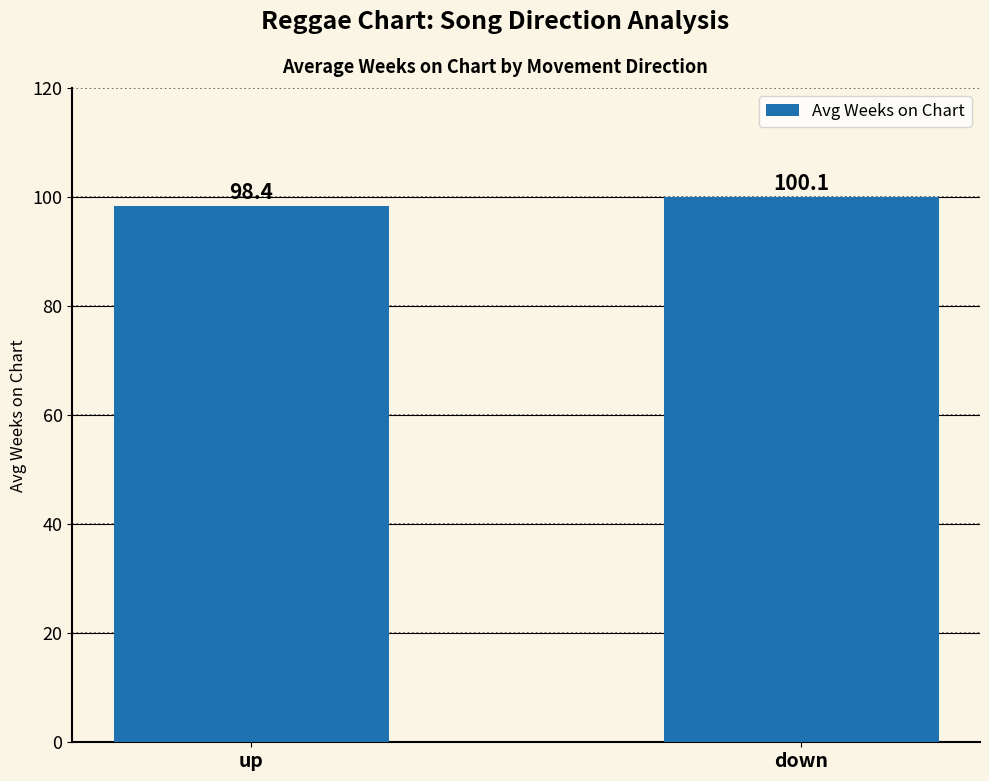

What is the value of the 1st bar from the left?

98.4